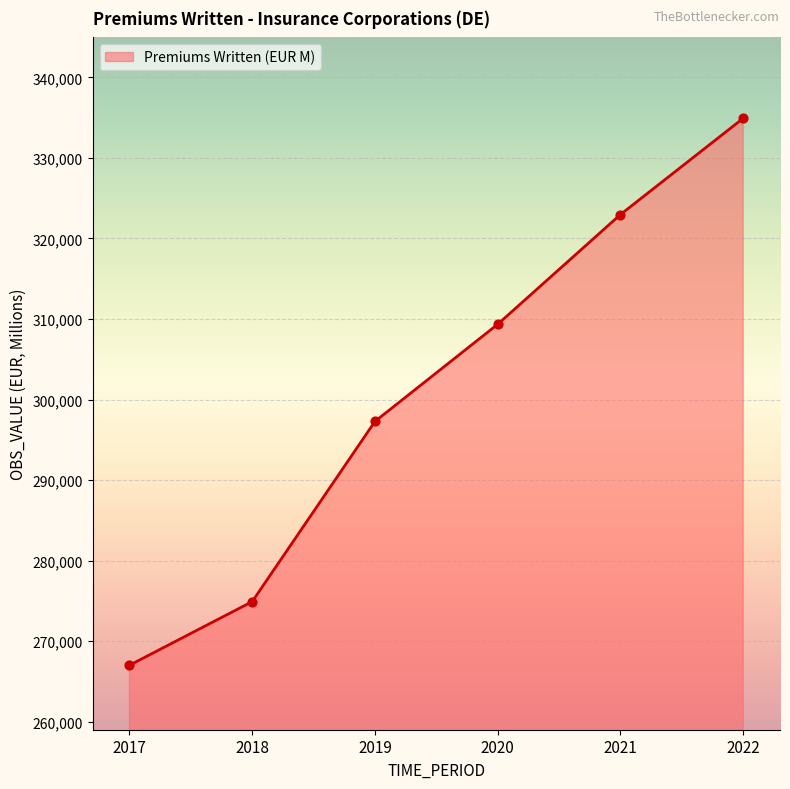

Approximately how many times larger is the value at 2018 compared to 2019?

0.9